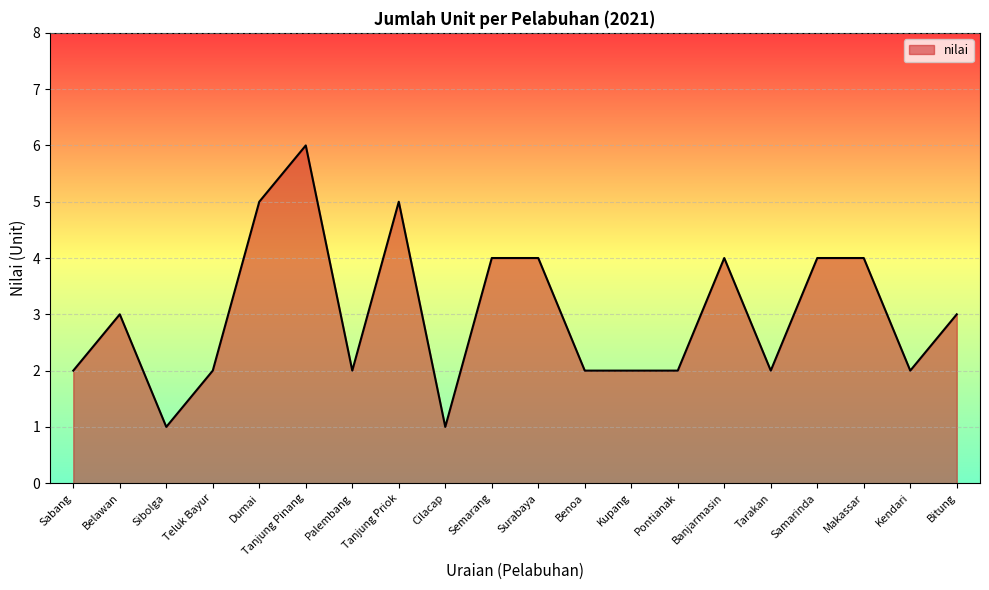

What is the difference between the second highest and second lowest values?

4